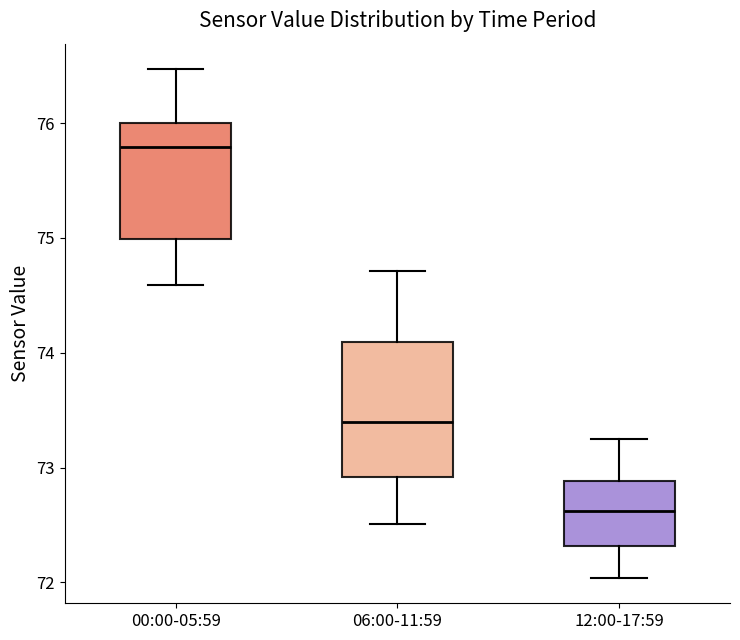

Which box's median line is the highest?

00:00-05:59